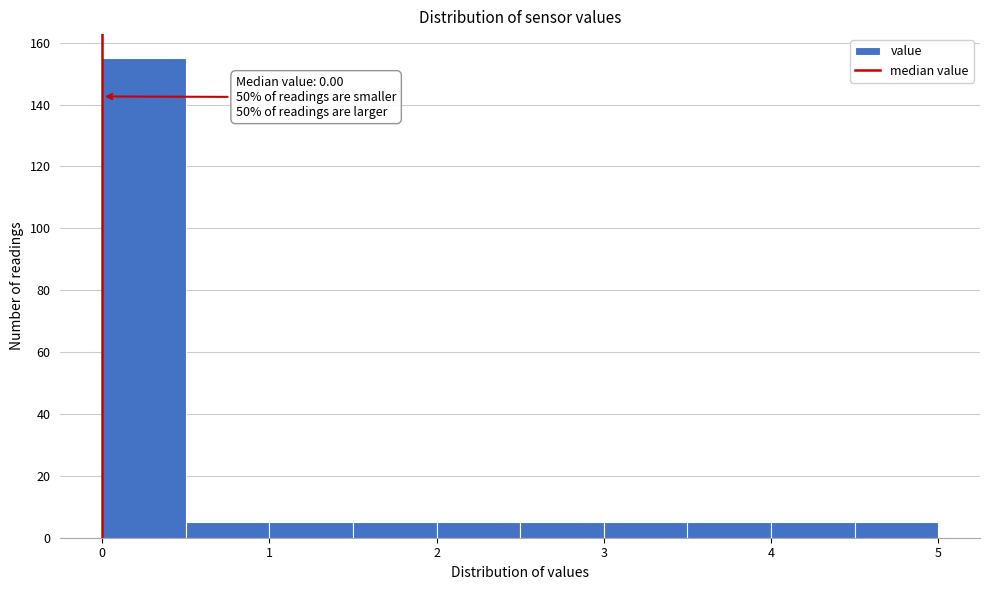

Over which range of the x-axis is the bar tallest?

0.0 to 0.5